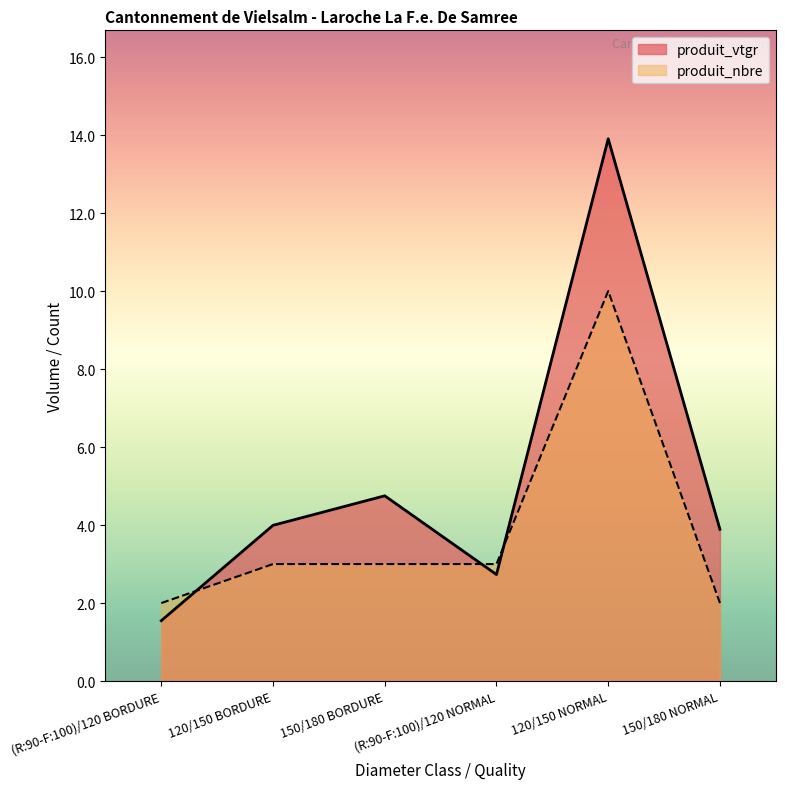

How many lines are shown in the chart?

2